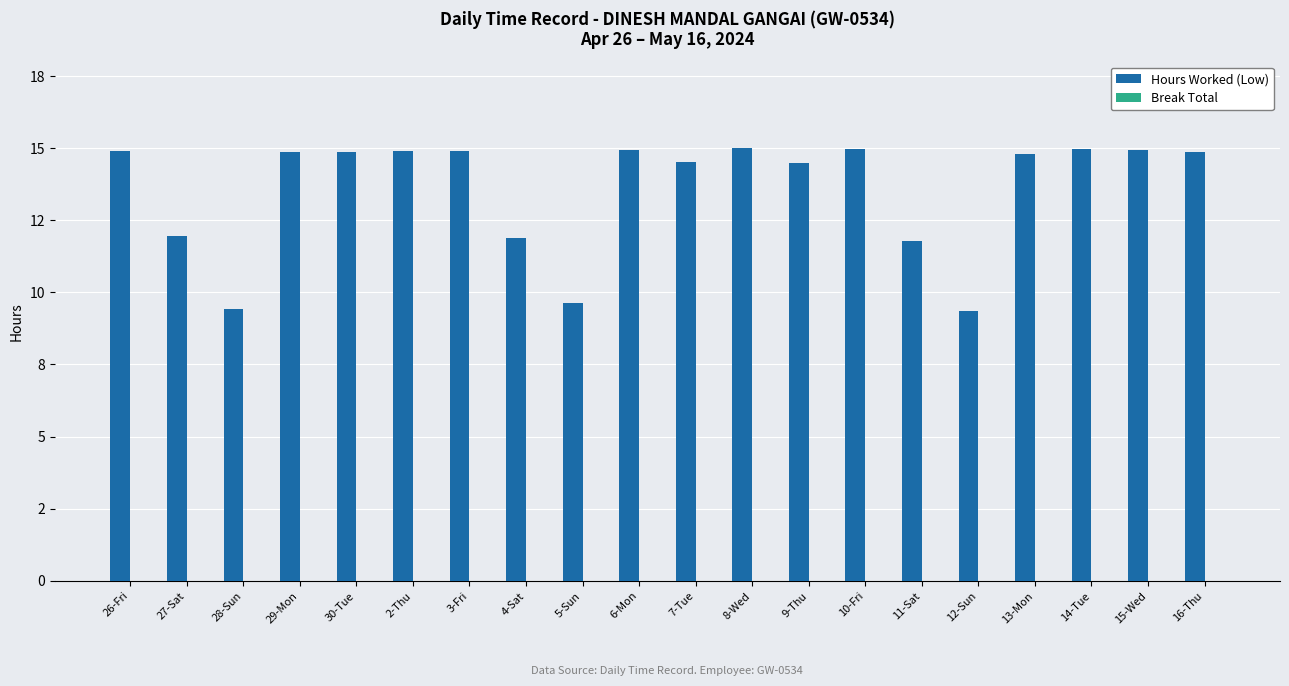

Does the chart contain stacked bars?

No